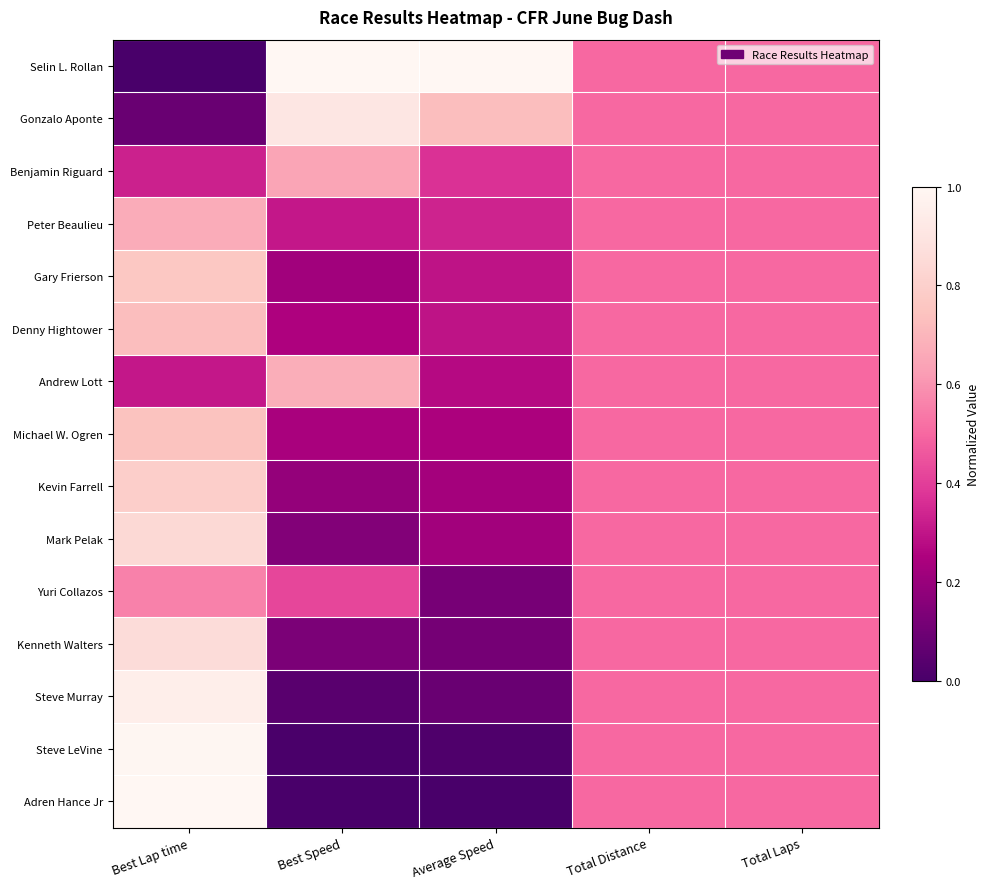

Which series has the largest range (max minus min)?

Selin L. Rollan